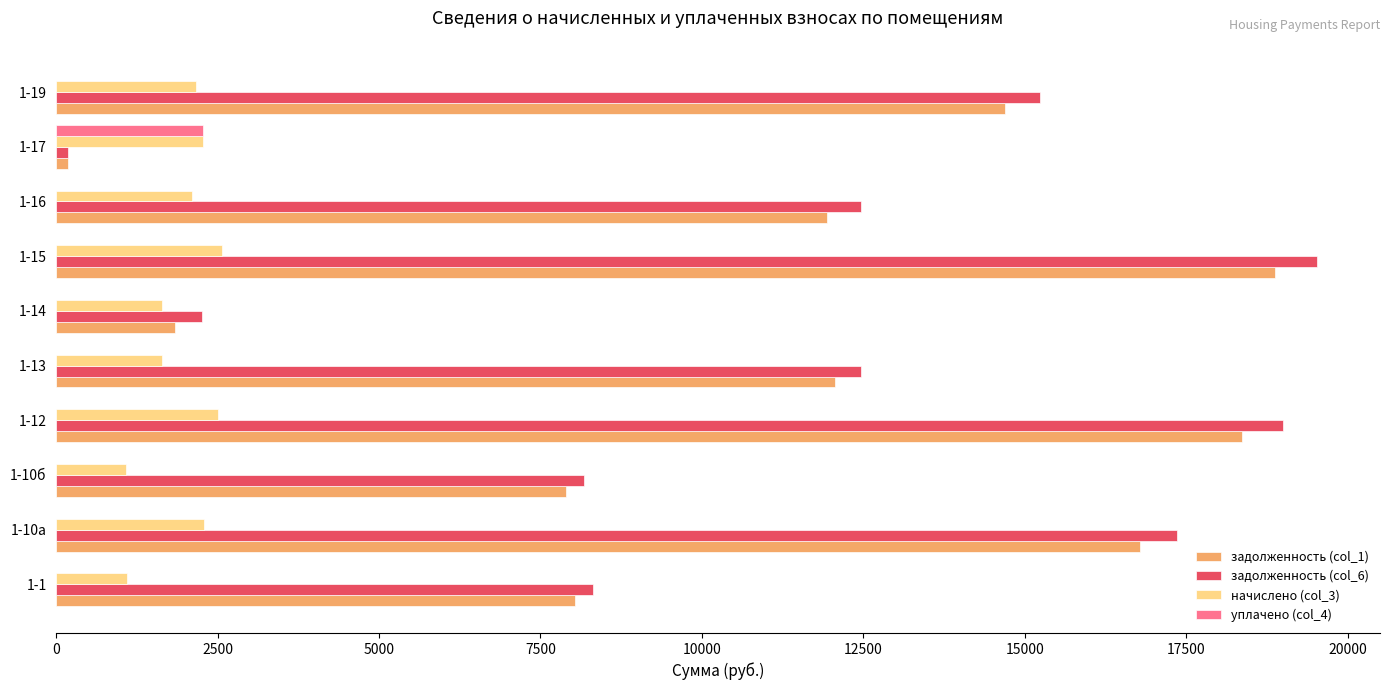

What is the maximum value shown in the chart?

19526.8